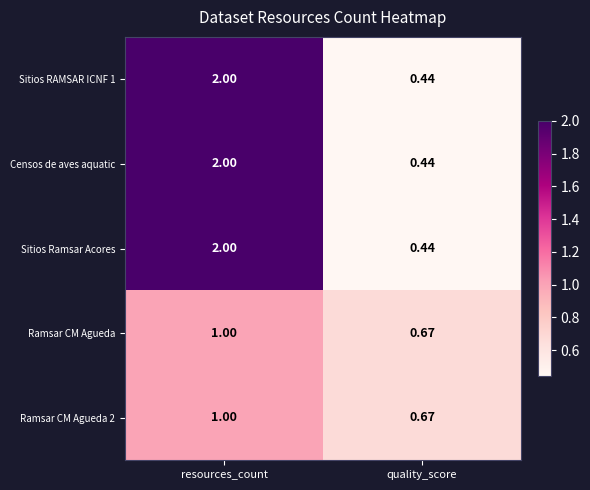

At which category does the chart reach its minimum across all series?

quality_score